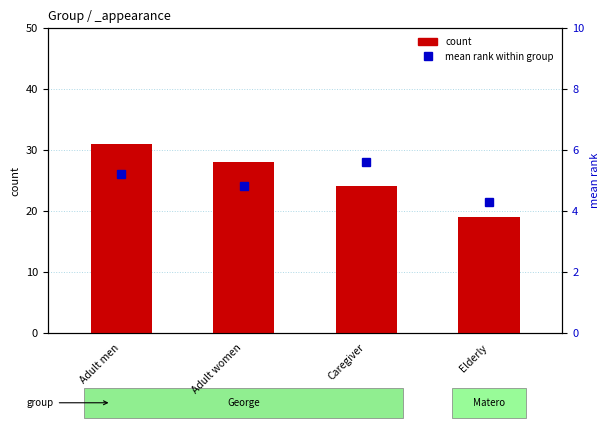

What is the difference between the mean rank within group values at Caregiver and Adult men?

0.4